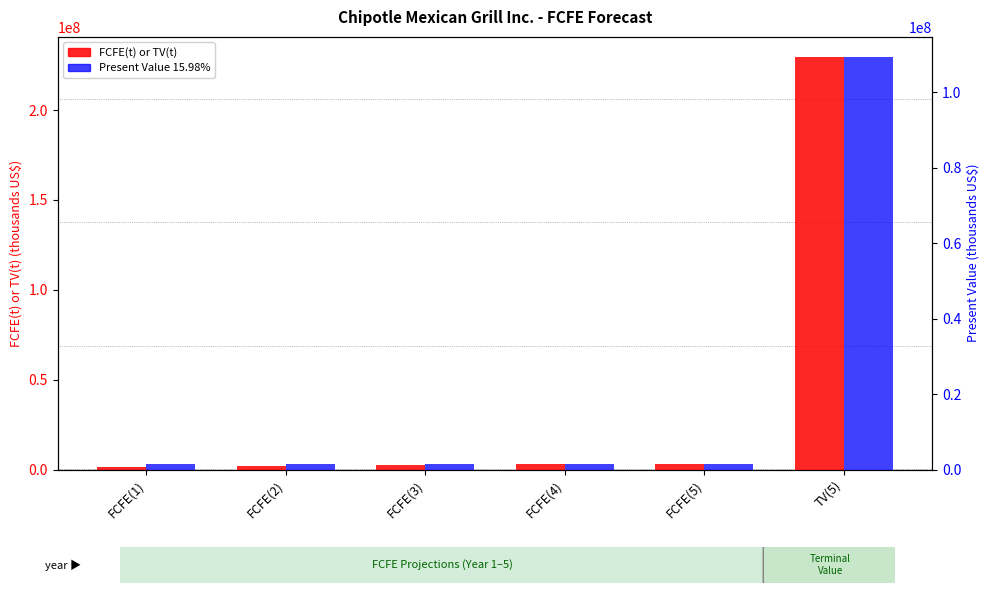

What is the difference between the second highest and minimum values in the FCFE(t) or TV(t) series?

1660100